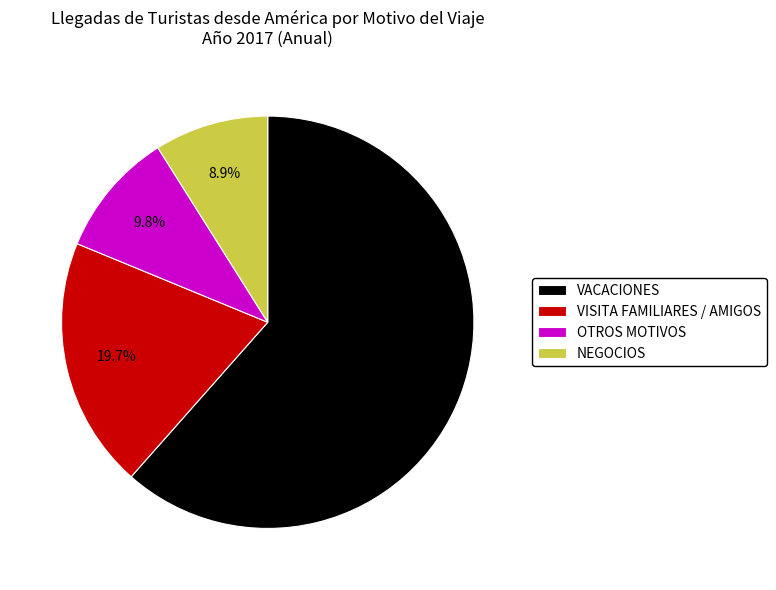

To the nearest percent, what portion does NEGOCIOS represent?

9%